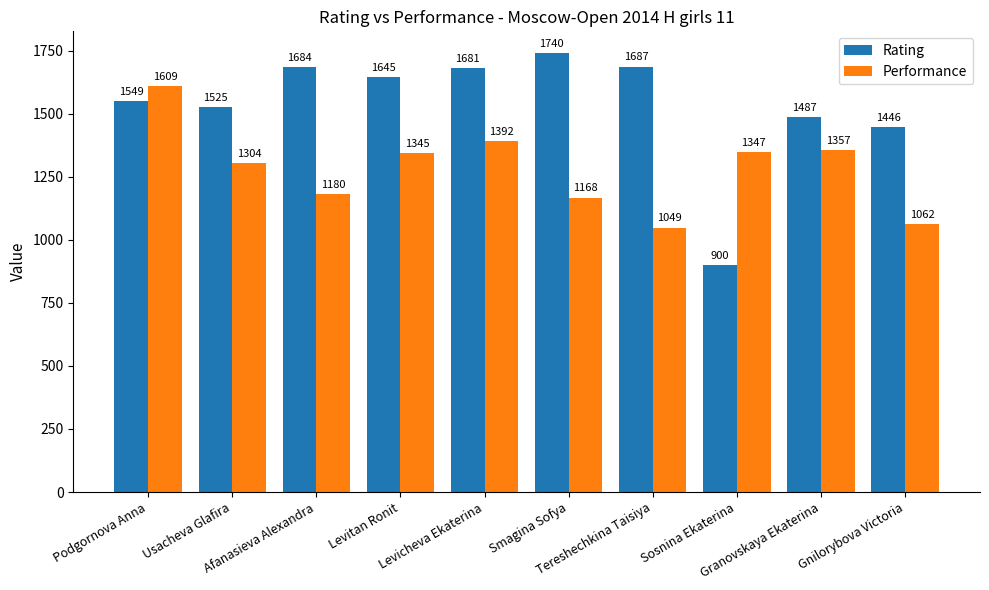

What is the label of the 3rd bar from the right?

Sosnina Ekaterina